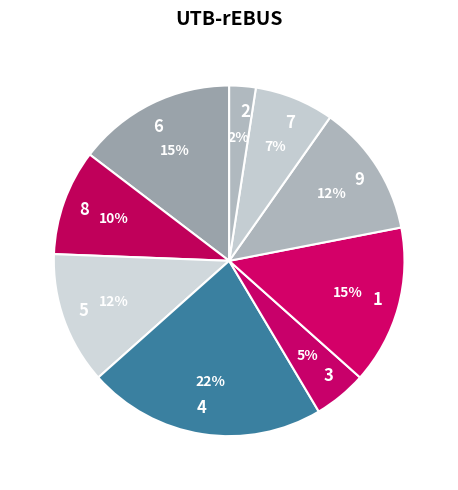

How many segments does this pie chart have?

9